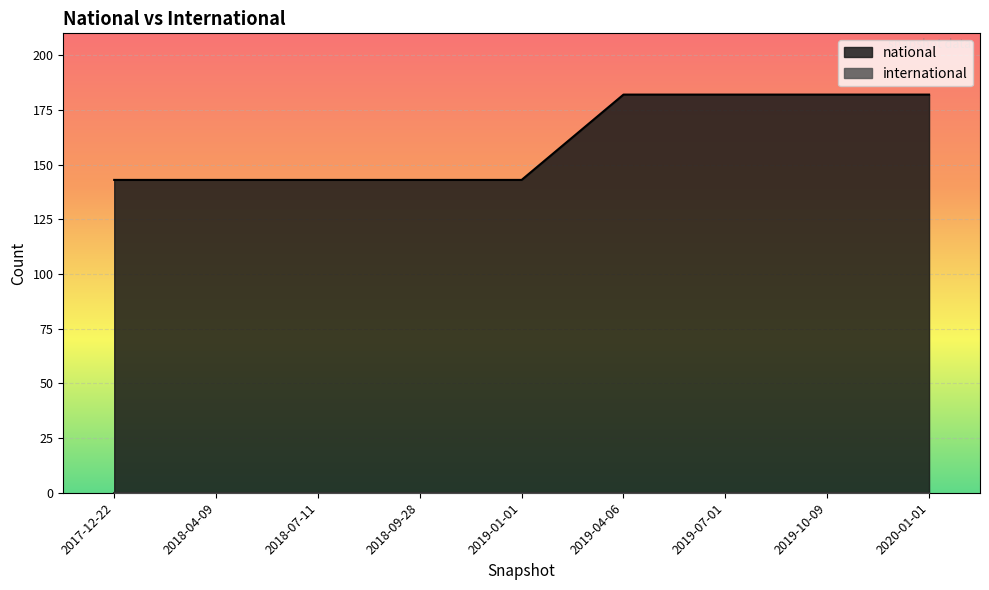

What is the difference between the maximum and second lowest values in the national series?

39